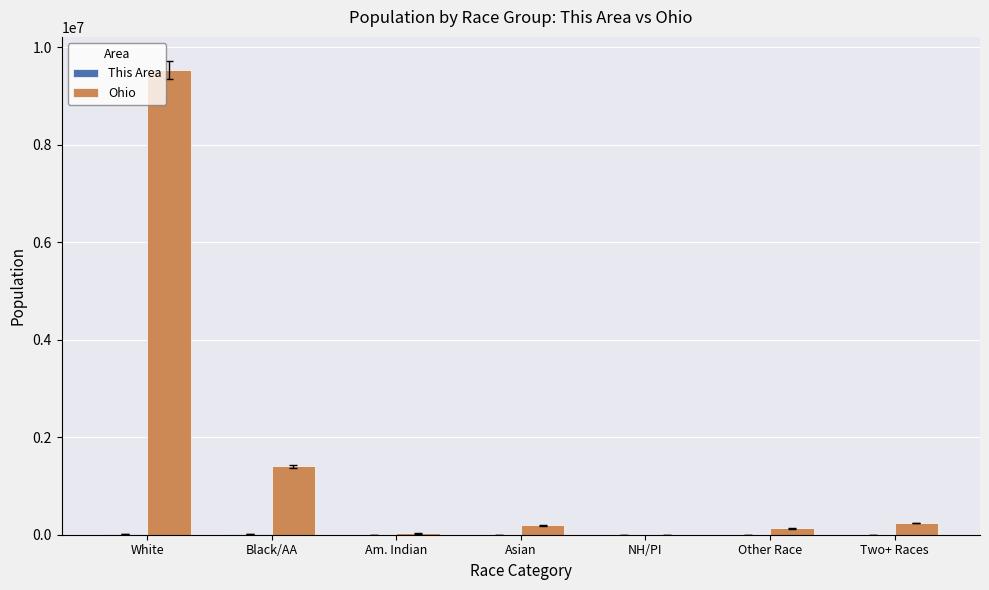

What is the maximum value for Ohio?

9539437